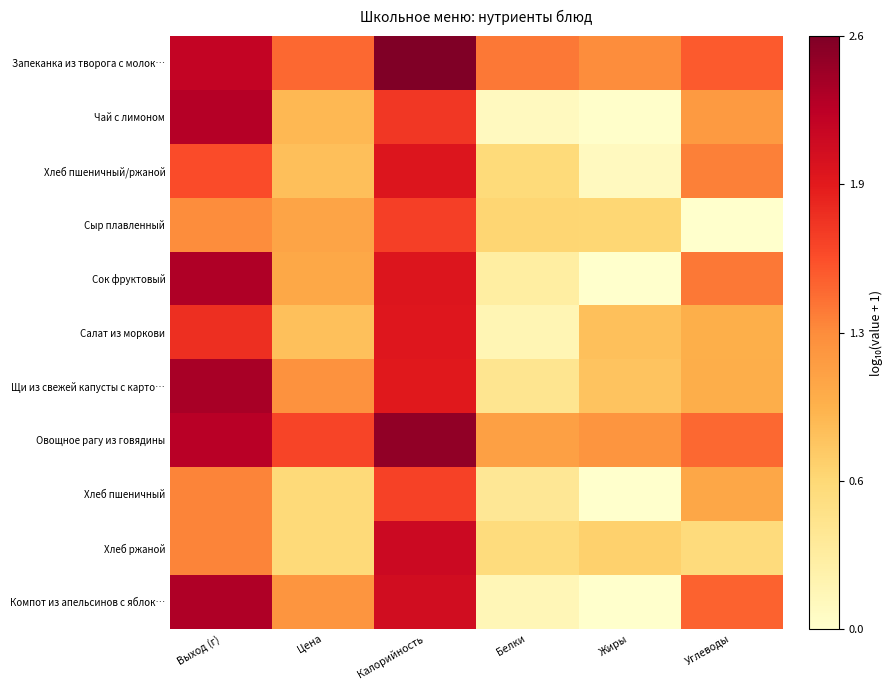

Reading left to right, list all the values displayed in this chart.

Запеканка из творога с молок…: Выход (г)=2.2	Цена=1.5	Калорийность=2.6	Белки=1.4	Жиры=1.3	Углеводы=1.5
Чай с лимоном: Выход (г)=2.3	Цена=0.9	Калорийность=1.7	Белки=0.1	Жиры=0.0	Углеводы=1.2
Хлеб пшеничный/ржаной: Выход (г)=1.6	Цена=0.9	Калорийность=2.0	Белки=0.6	Жиры=0.1	Углеводы=1.3
Сыр плавленный: Выход (г)=1.3	Цена=1.1	Калорийность=1.7	Белки=0.7	Жиры=0.7	Углеводы=0.0
Сок фруктовый: Выход (г)=2.3	Цена=1.0	Калорийность=2.0	Белки=0.3	Жиры=0.0	Углеводы=1.4
Салат из моркови: Выход (г)=1.8	Цена=0.8	Калорийность=2.0	Белки=0.2	Жиры=0.8	Углеводы=1.0
Щи из свежей капусты с карто…: Выход (г)=2.3	Цена=1.2	Калорийность=1.9	Белки=0.4	Жиры=0.8	Углеводы=1.0
Овощное рагу из говядины: Выход (г)=2.3	Цена=1.7	Калорийность=2.5	Белки=1.1	Жиры=1.2	Углеводы=1.5
Хлеб пшеничный: Выход (г)=1.3	Цена=0.6	Калорийность=1.7	Белки=0.4	Жиры=0.0	Углеводы=1.1
Хлеб ржаной: Выход (г)=1.3	Цена=0.6	Калорийность=2.1	Белки=0.6	Жиры=0.7	Углеводы=0.6
Компот из апельсинов с яблок…: Выход (г)=2.3	Цена=1.2	Калорийность=2.1	Белки=0.2	Жиры=0.0	Углеводы=1.5